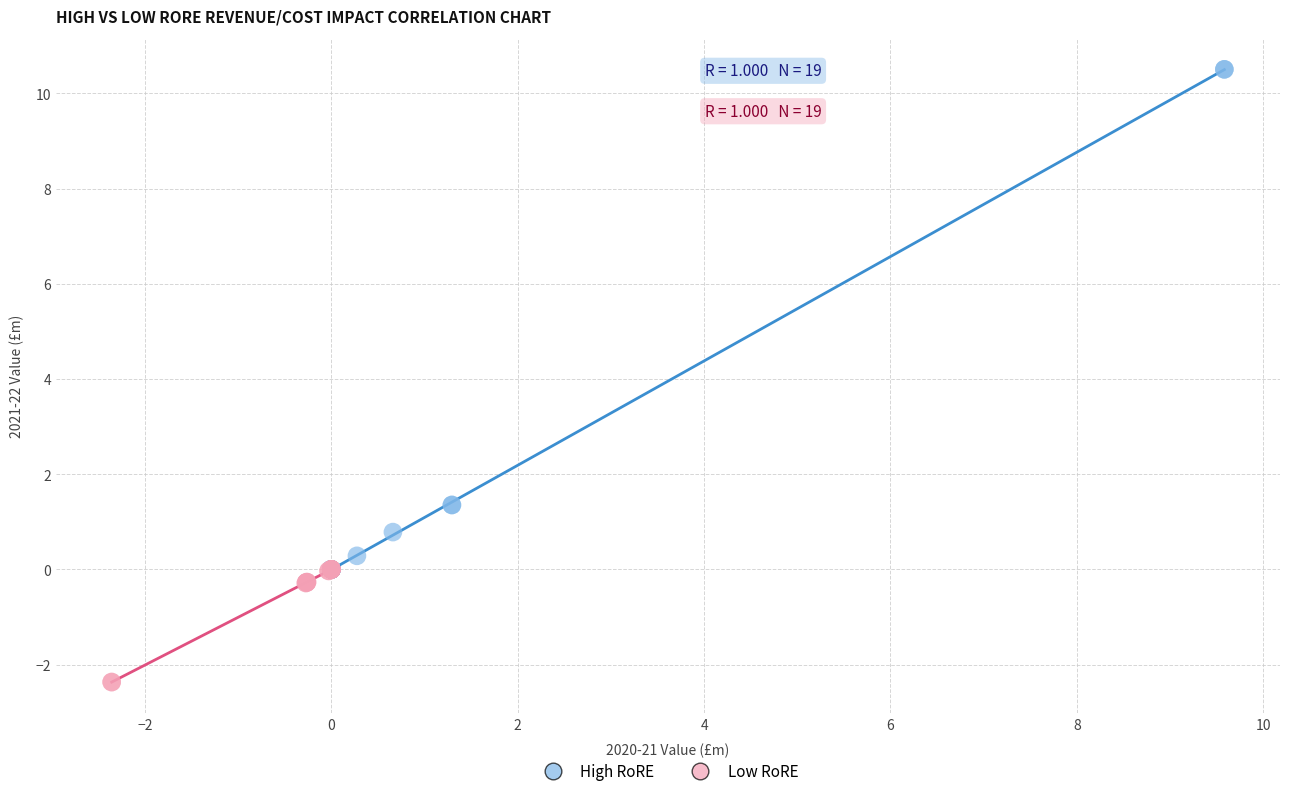

Which series has the largest Y range (max minus min)?

High RoRE